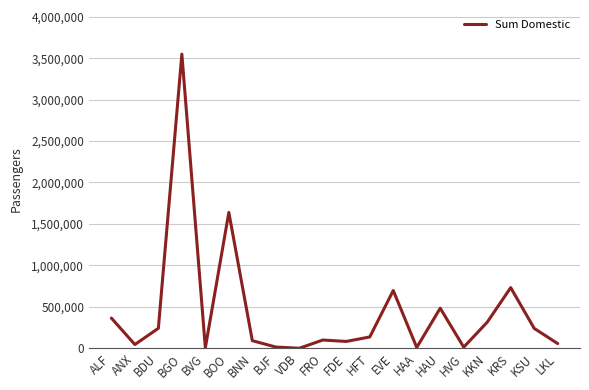

True or false: the data shows 1252996 at EVE.

False